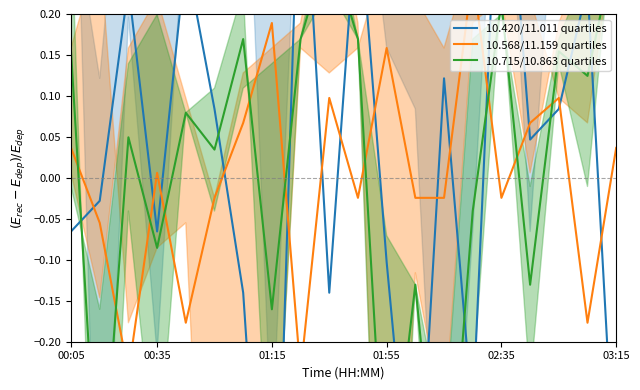

How many negative values does the 10.715/10.863 quartiles series have?

8